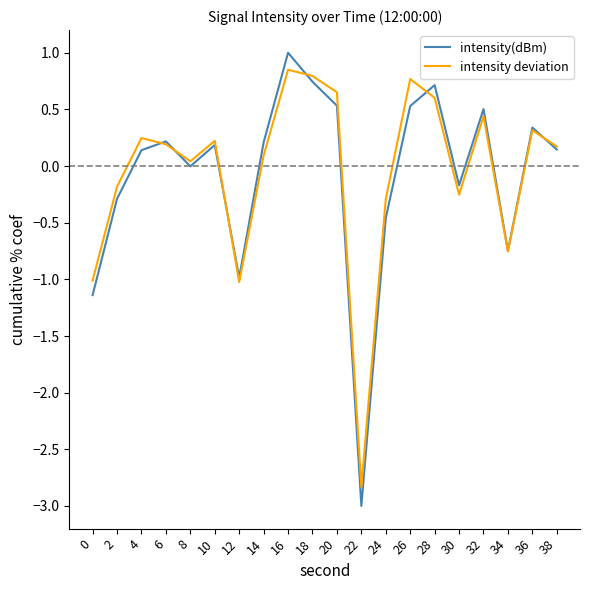

Is it true that intensity deviation equals 0.2 at 10?

True